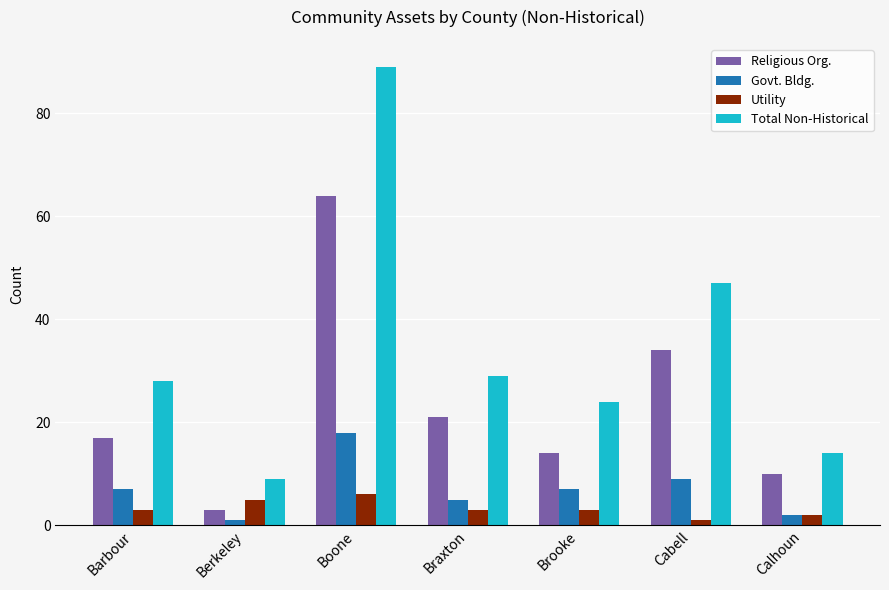

At which label does Govt. Bldg. reach its peak?

Boone